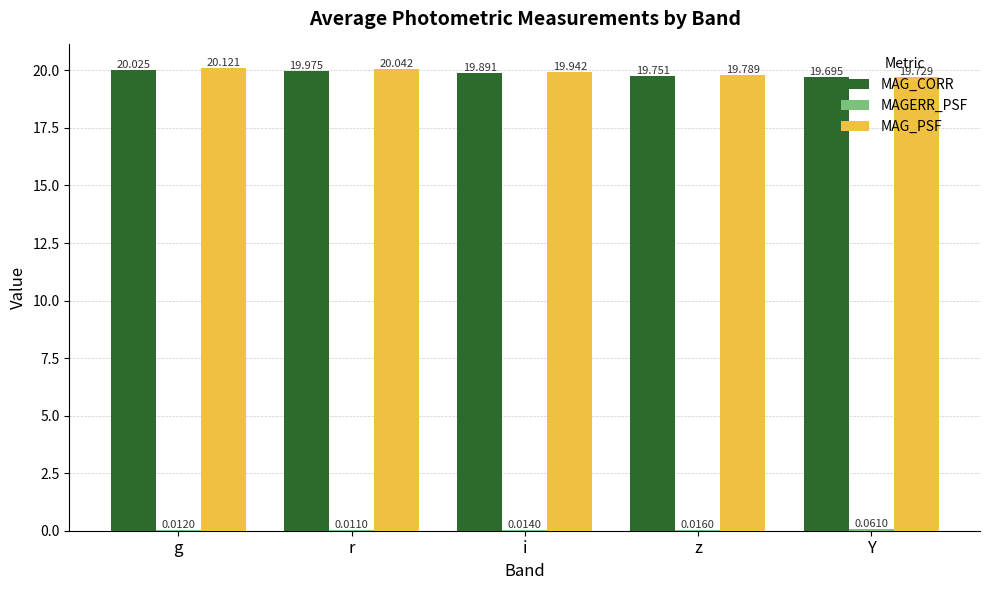

Which series has the largest total across all categories?

MAG_PSF